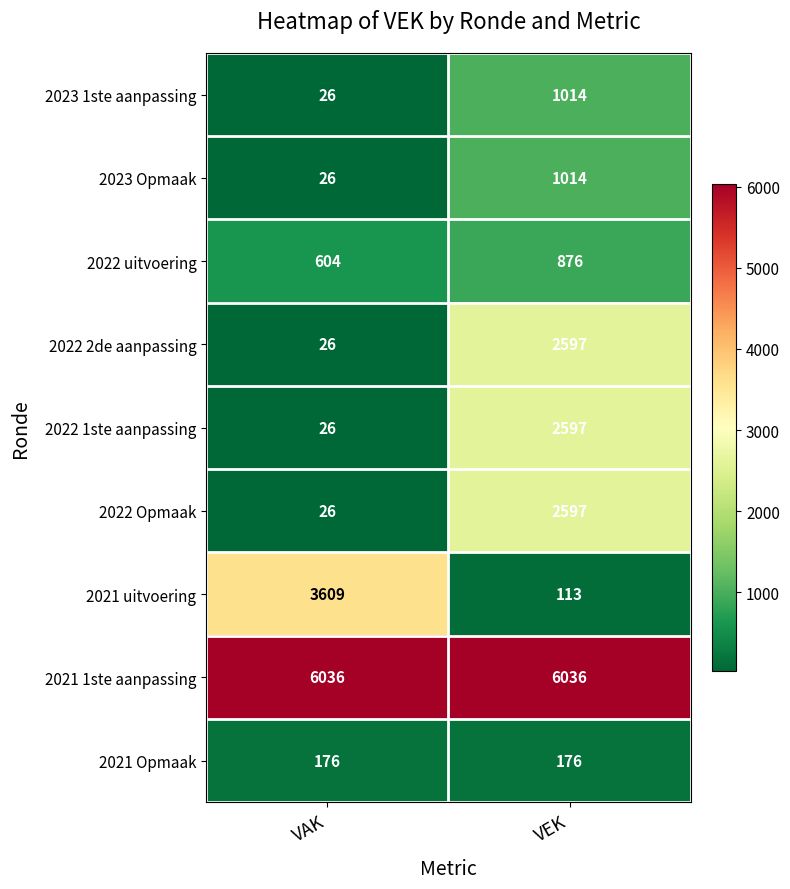

Reading right to left, what are all the values shown in this chart?

2023 1ste aanpassing: 1014	26
2023 Opmaak: 1014	26
2022 uitvoering: 876	604
2022 2de aanpassing: 2597	26
2022 1ste aanpassing: 2597	26
2022 Opmaak: 2597	26
2021 uitvoering: 113	3609
2021 1ste aanpassing: 6036	6036
2021 Opmaak: 176	176